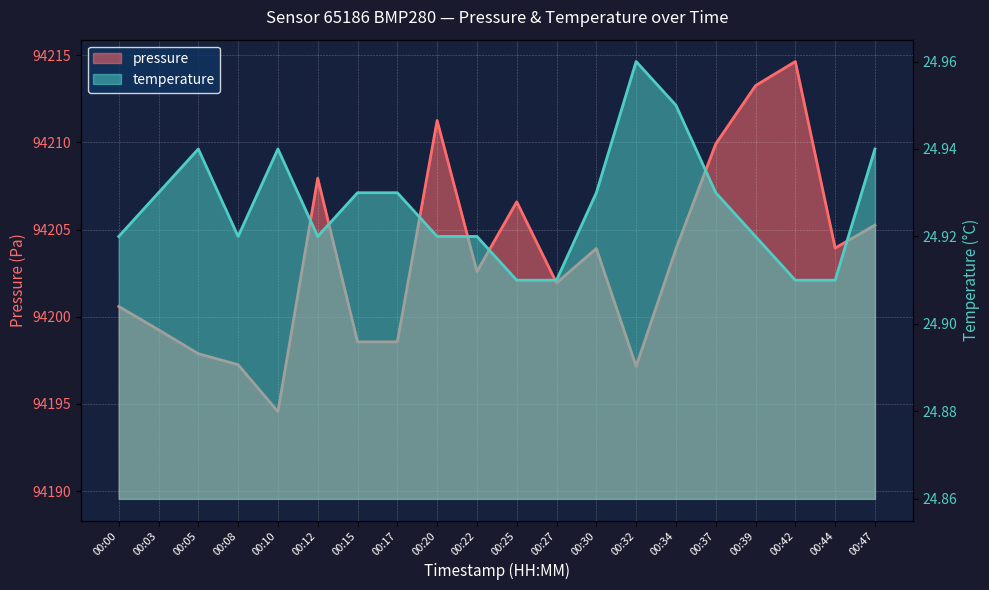

Reading right to left, what are all the values shown in this chart?

pressure: 94205.2	94203.9	94214.6	94213.2	94209.9	94203.9	94197.2	94203.9	94201.9	94206.6	94202.6	94211.2	94198.6	94198.6	94207.9	94194.6	94197.2	94197.9	94199.2	94200.6
temperature: 24.9	24.9	24.9	24.9	24.9	24.9	25.0	24.9	24.9	24.9	24.9	24.9	24.9	24.9	24.9	24.9	24.9	24.9	24.9	24.9